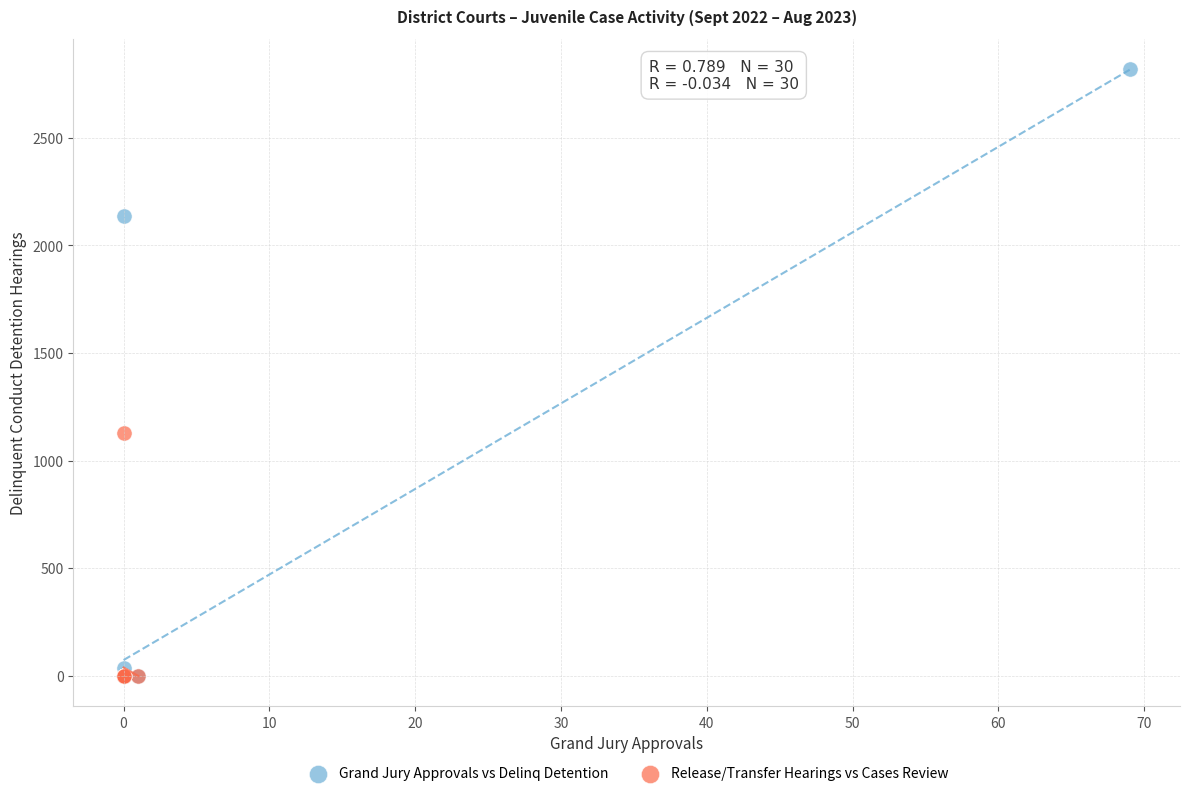

Which series has the largest Y range (max minus min)?

Grand Jury Approvals vs Delinq Detention